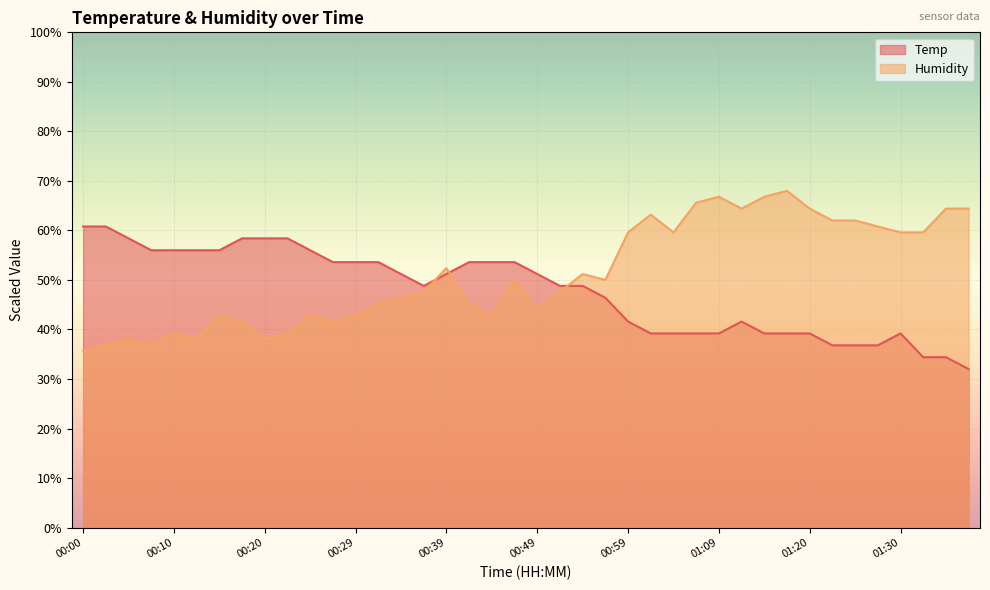

What is the difference between the maximum and minimum values in the Temp series?

28.8